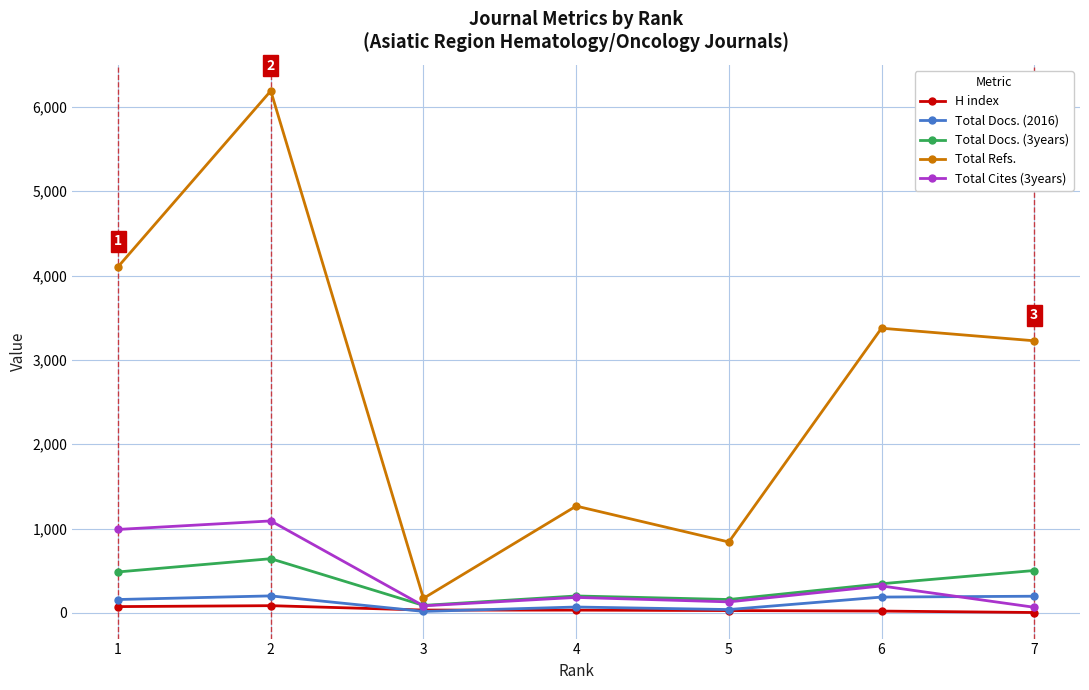

True or false: Total Docs. (2016) and Total Refs. cross at least once.

False